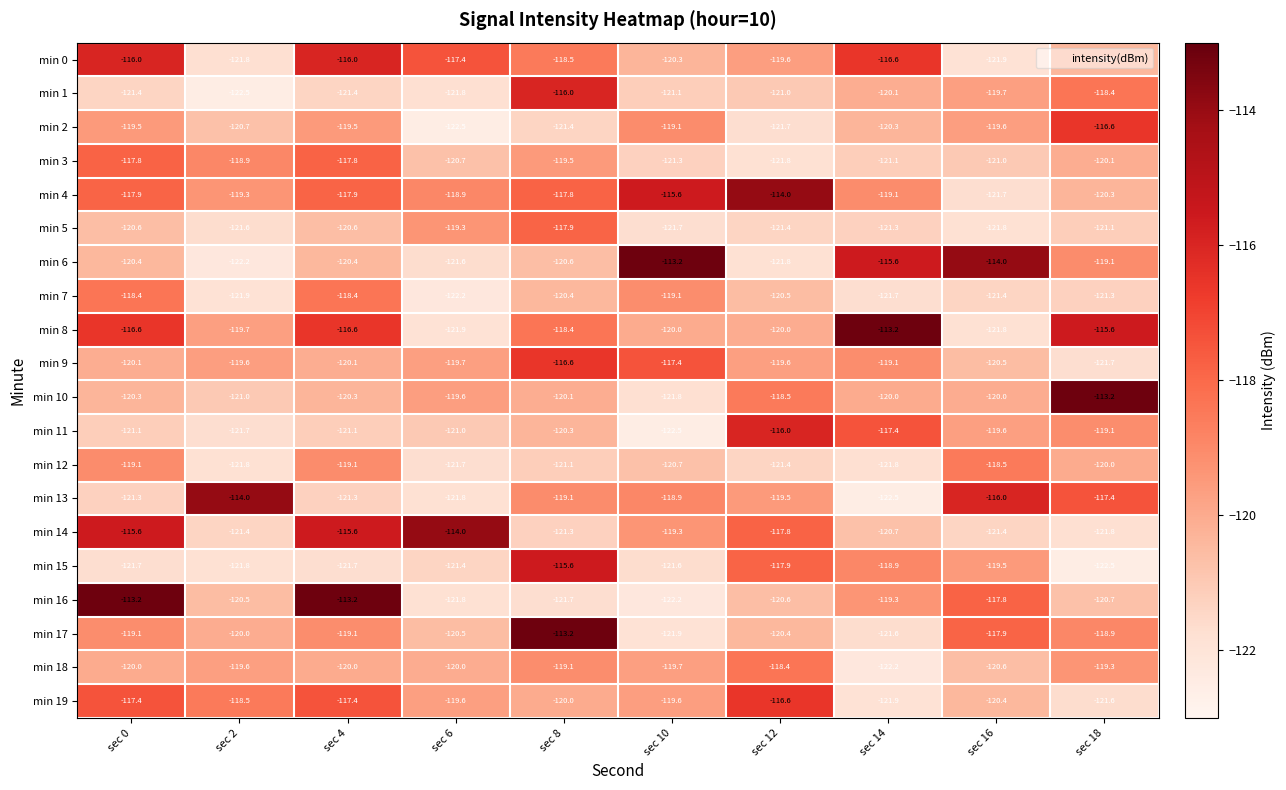

Where is min 1 nearest to the value -119?

sec 18